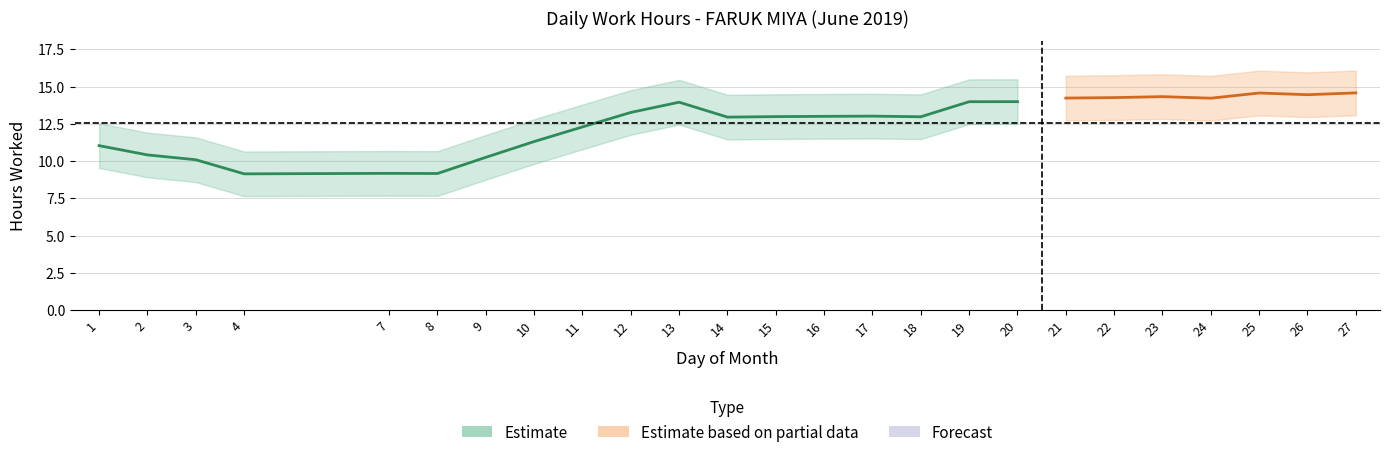

Between 21 and 13, which is larger?

21